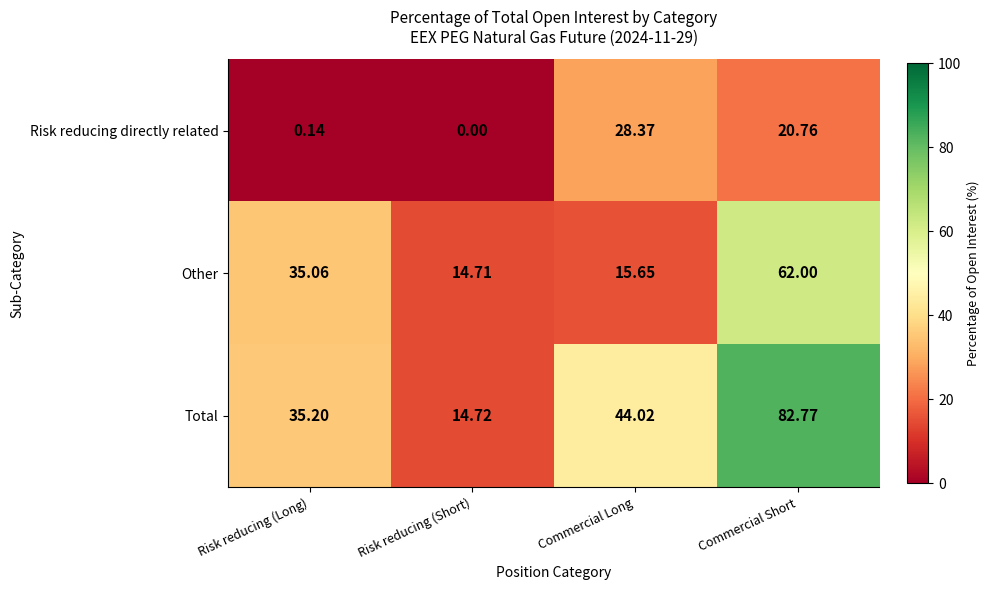

Where is Total nearest to the value 48?

Commercial Long